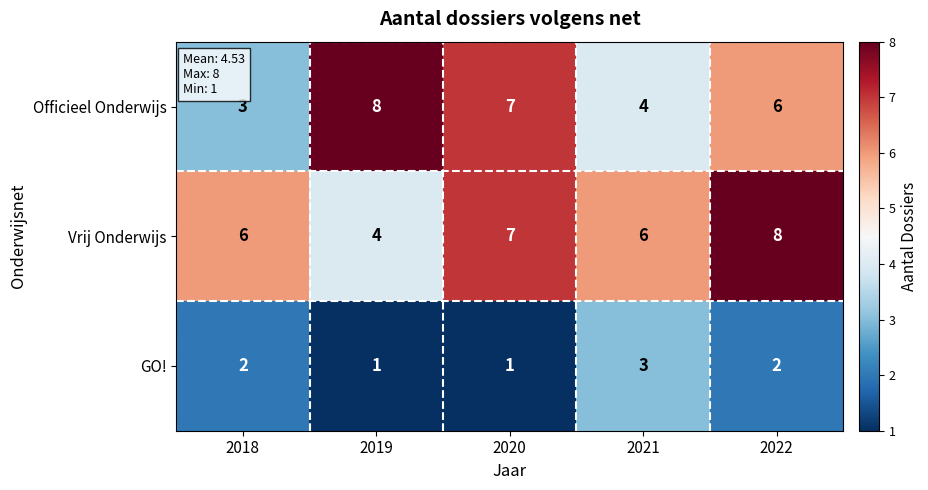

Where does the Officieel Onderwijs series first go above 6?

2019